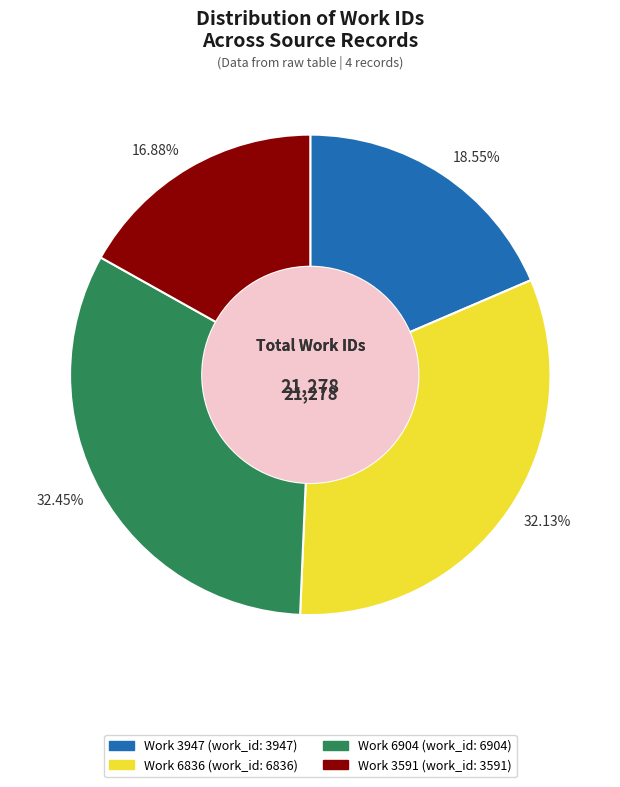

How many slices are in this pie chart?

4